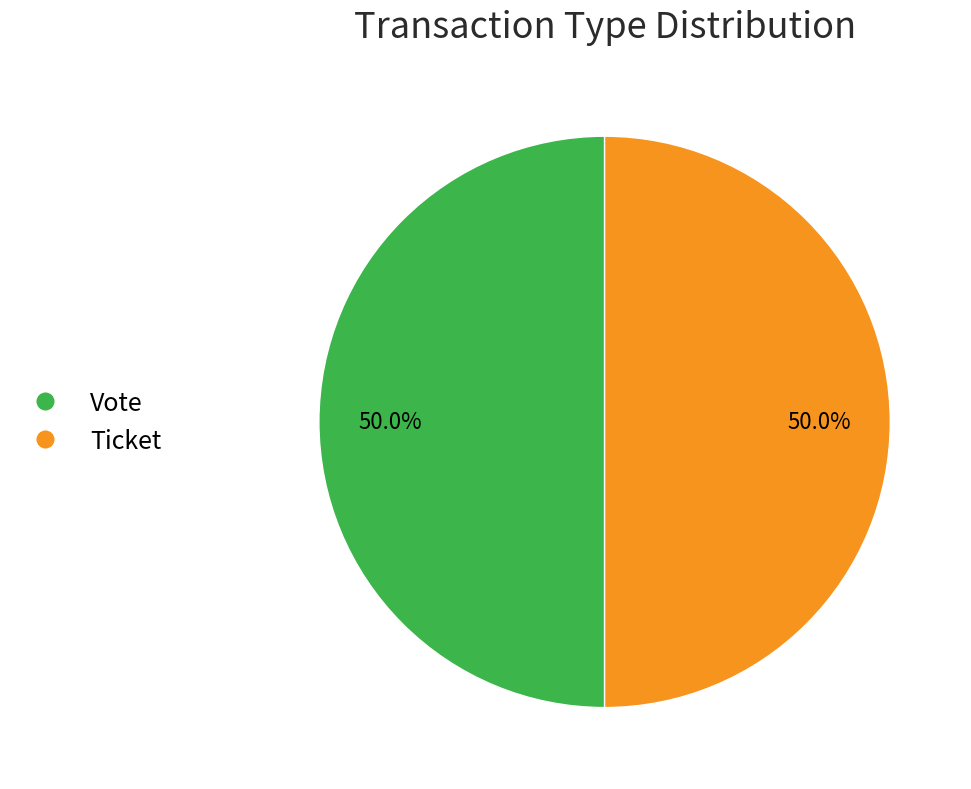

Approximately how many times larger is the value at Vote compared to Ticket?

1.0